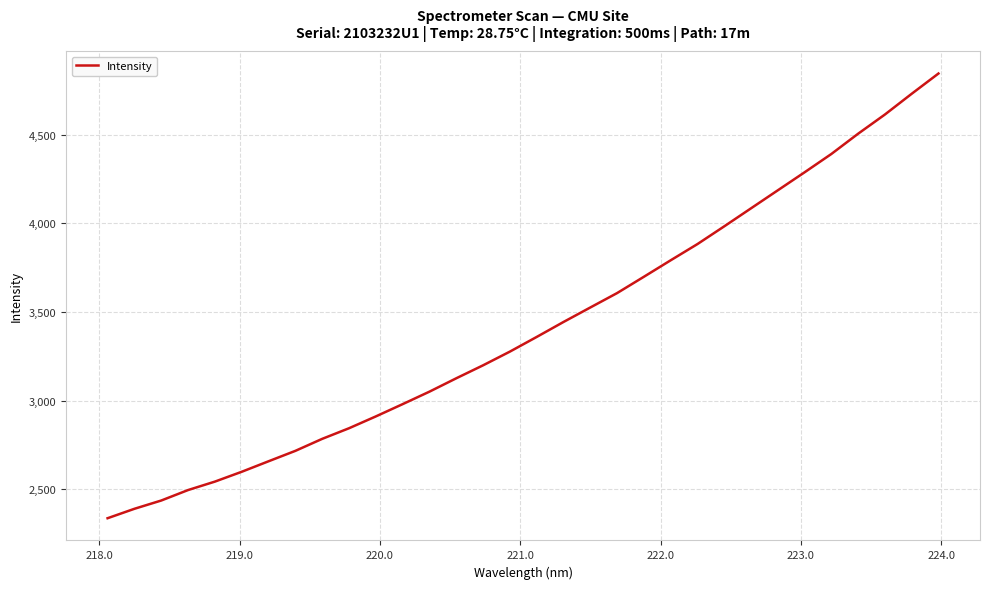

What is the difference between the maximum and minimum values?

2509.0